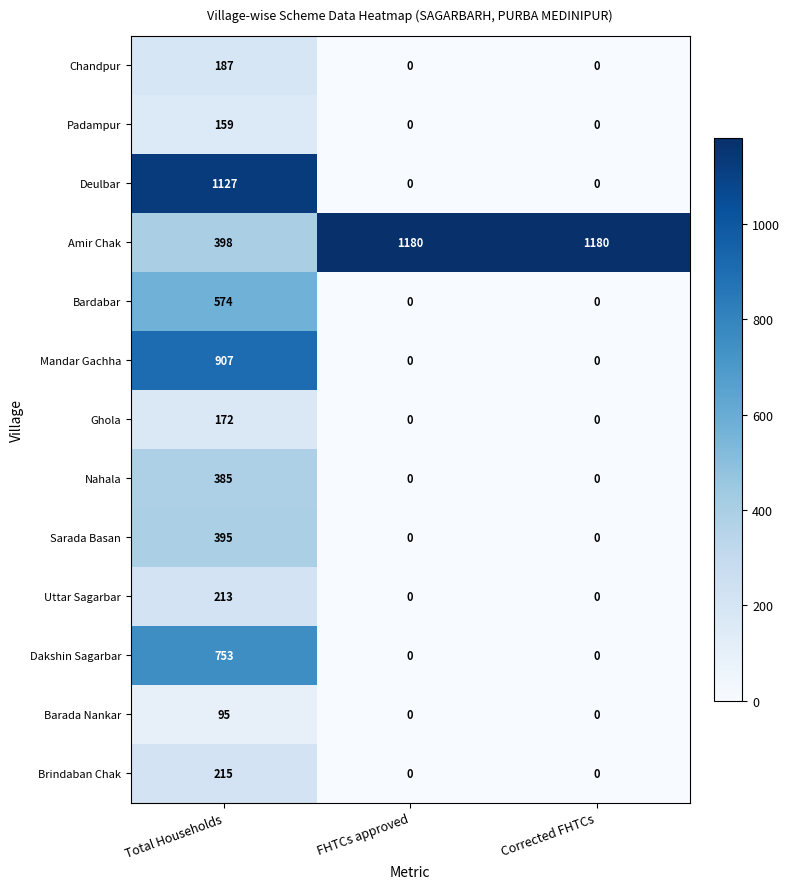

Which series has the widest spread of values?

Deulbar